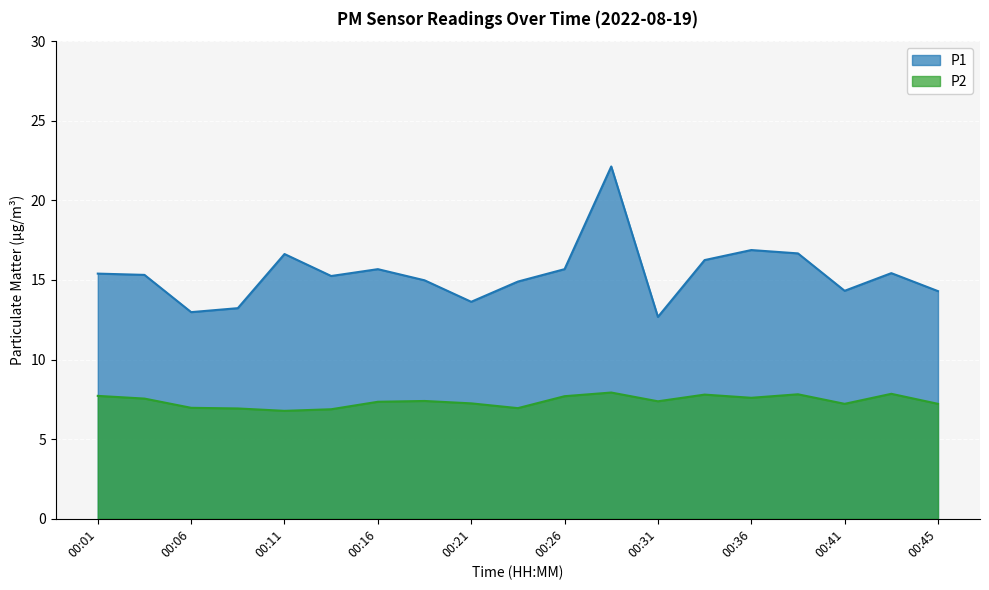

What is the lowest value of the P1 series?

12.7